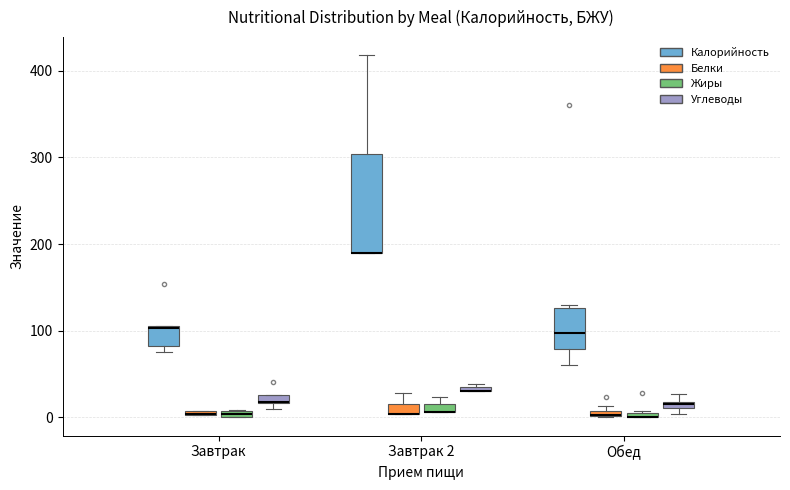

Where is the lower edge of the box for Завтрак (Углеводы) on the y-axis? The values are not printed on the chart, so give them approximately, as read against the axis.

20